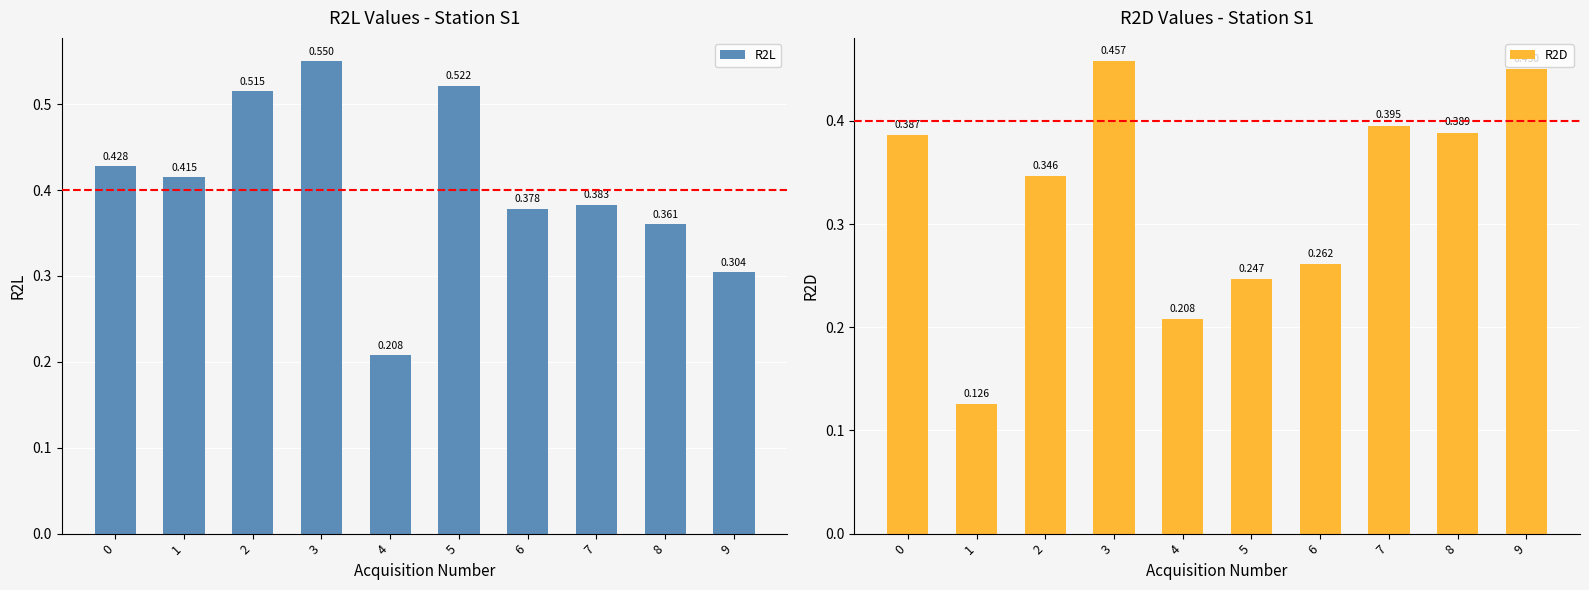

What is the sum of the R2D values at 0 and 6?

0.6